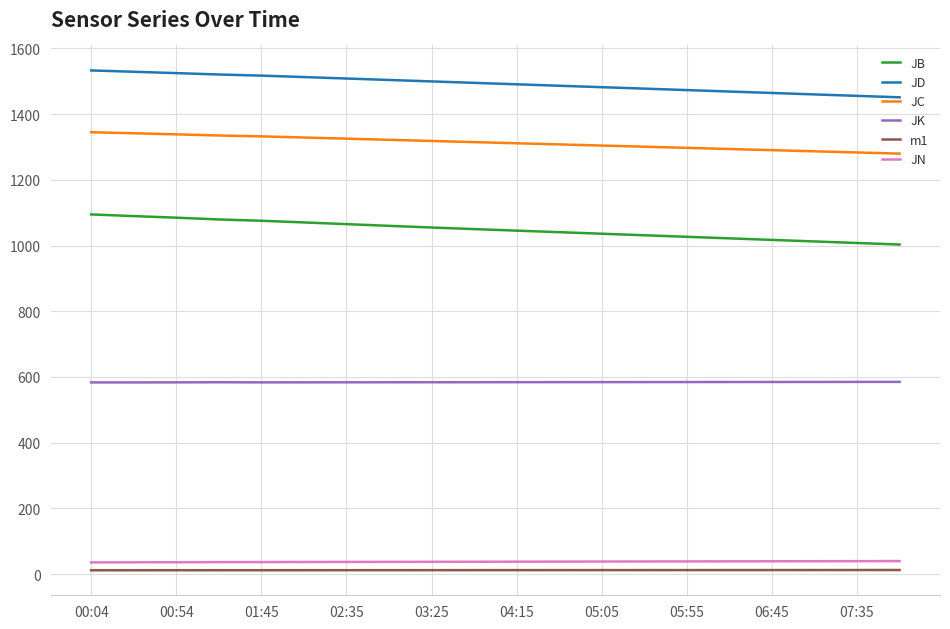

True or false: JD and JB cross at least once.

False